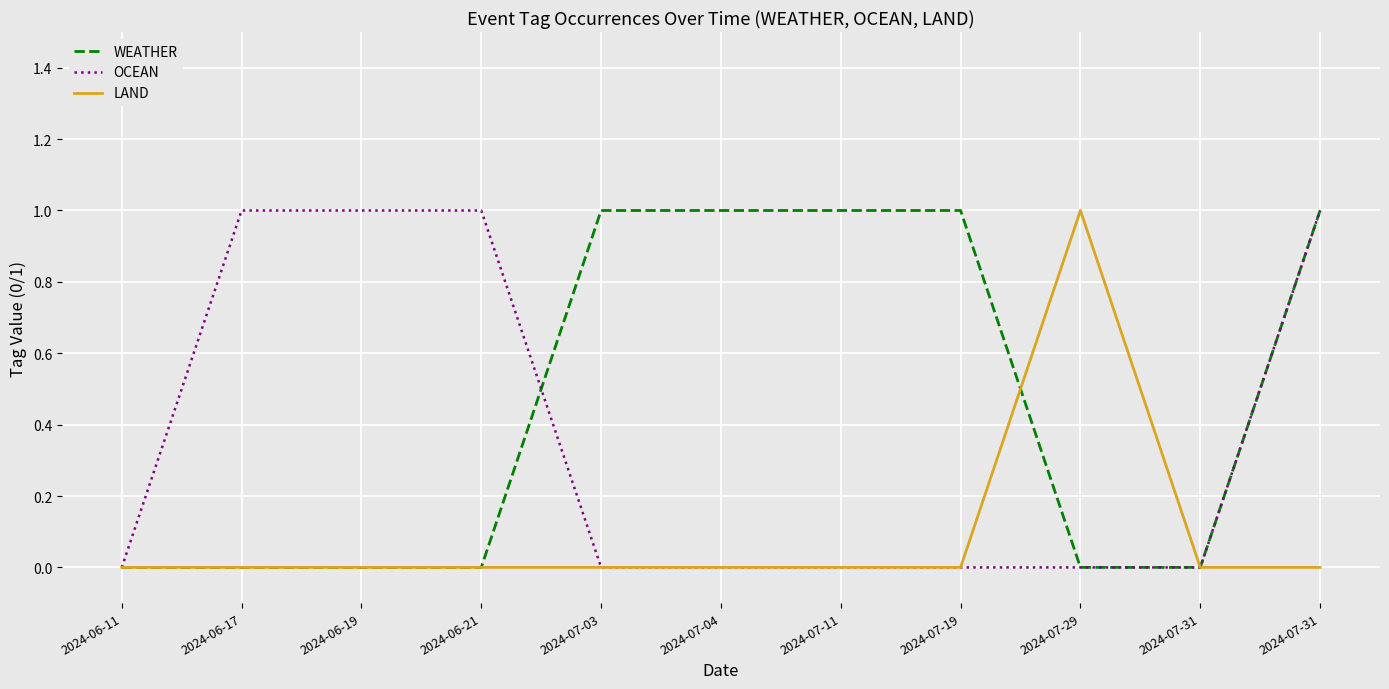

Which series has the widest spread of values?

WEATHER